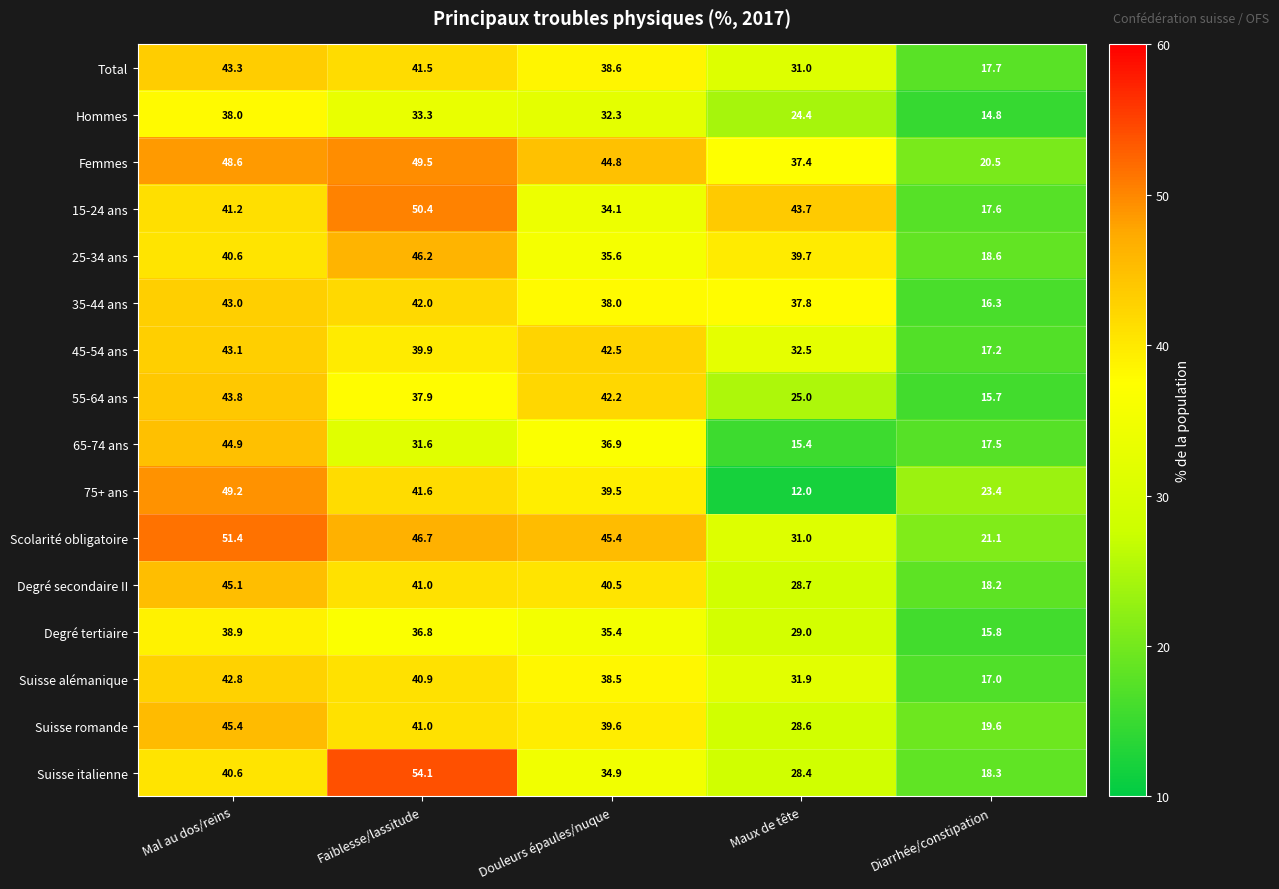

Which category has the lowest value in the Scolarité obligatoire series?

Diarrhée/constipation